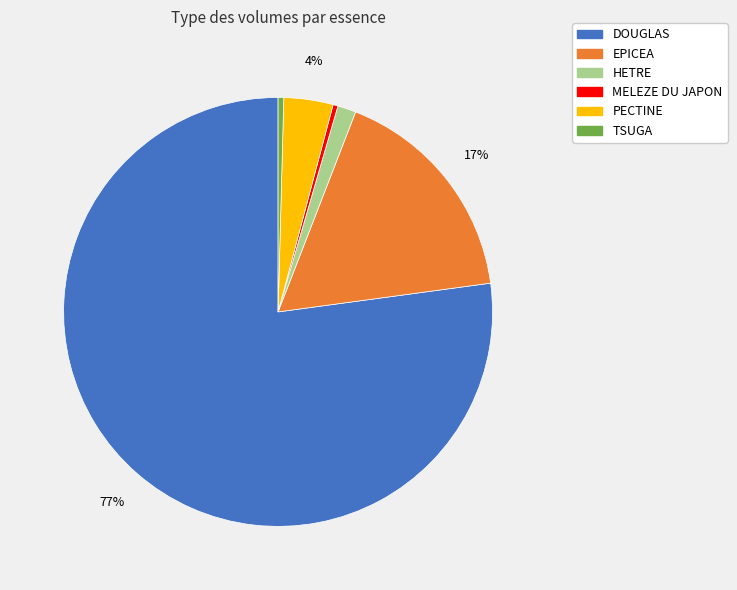

How many slices are in this pie chart?

6